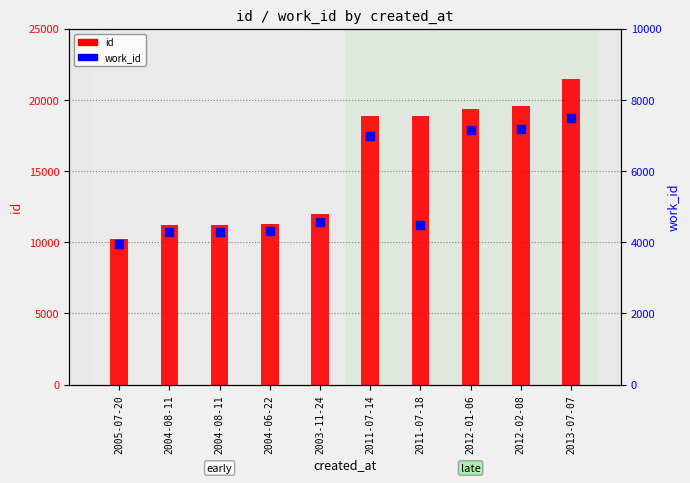

At how many categories does at least one series exceed 11550?

6